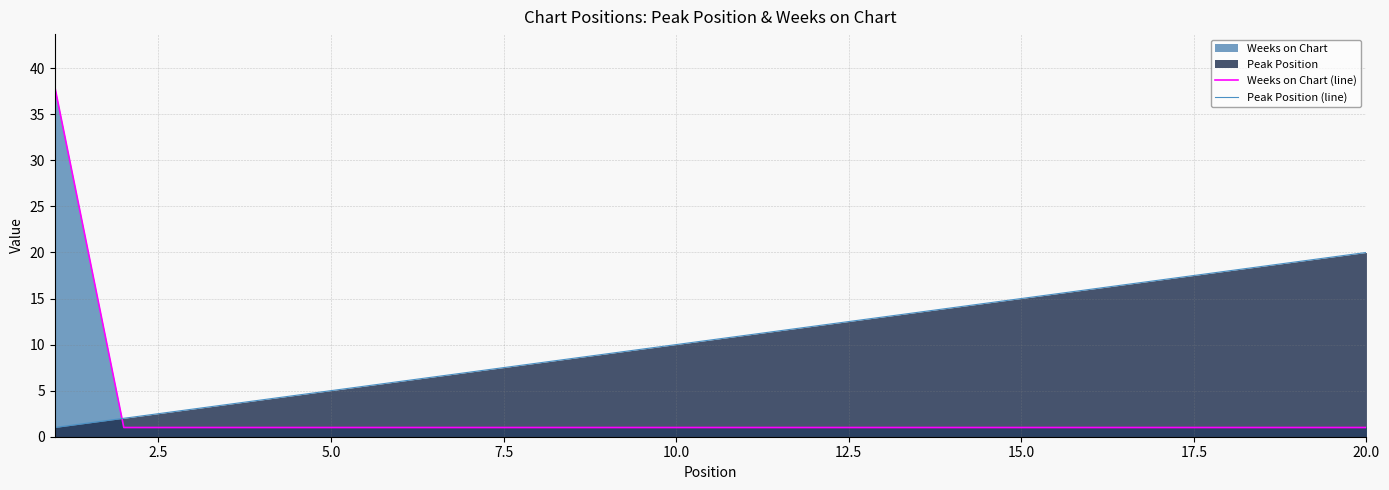

The value of Peak Position (line) at 5.0 is 8. True or false?

False